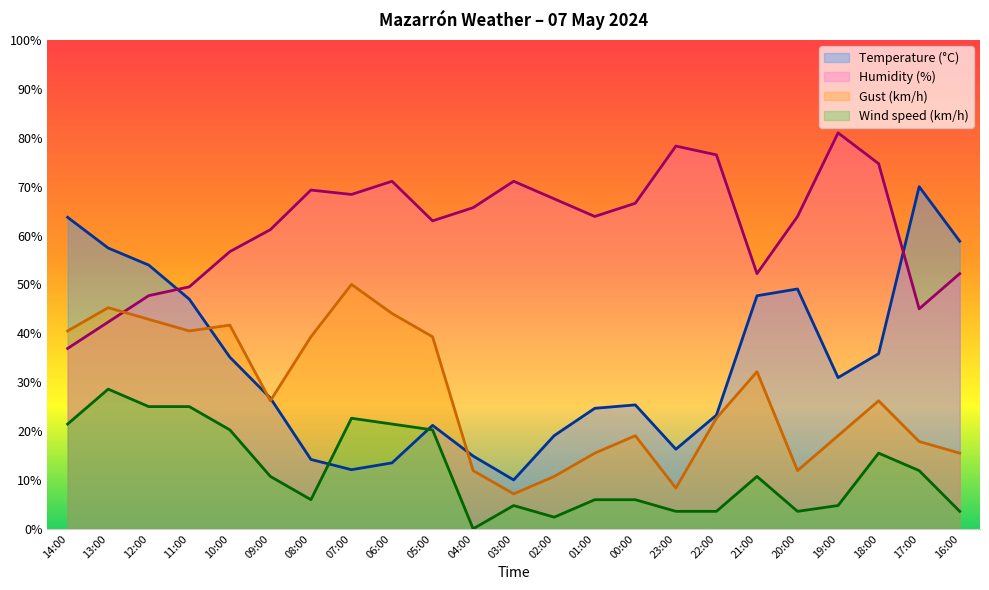

True or false: Wind speed (km/h) has a value of 25.0 at 11:00.

True